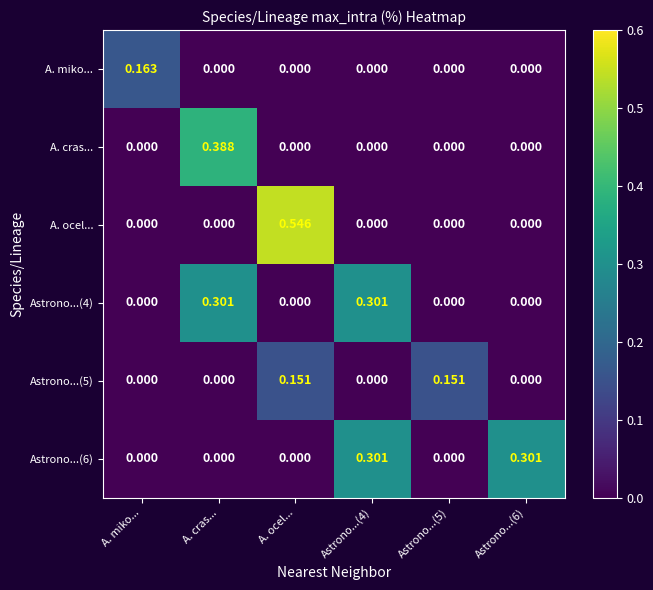

Which series has the widest spread of values?

A. ocel...